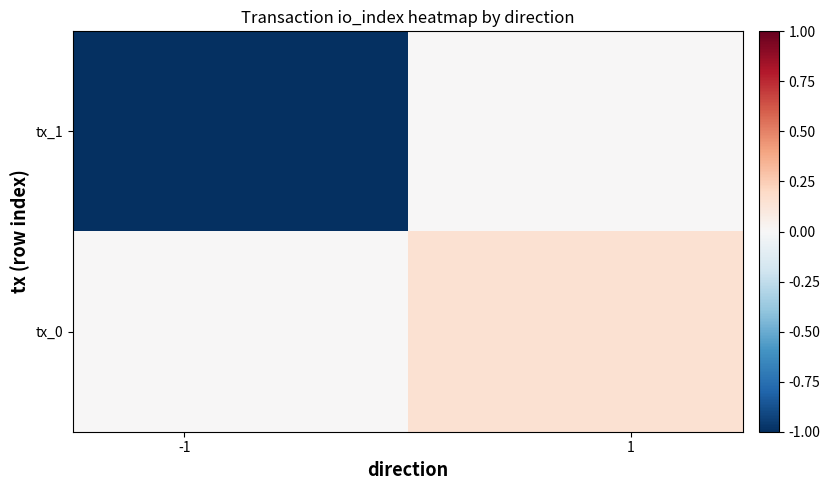

Reading right to left, list all the values displayed in this chart.

tx_1: 0	-52
tx_0: 8	0